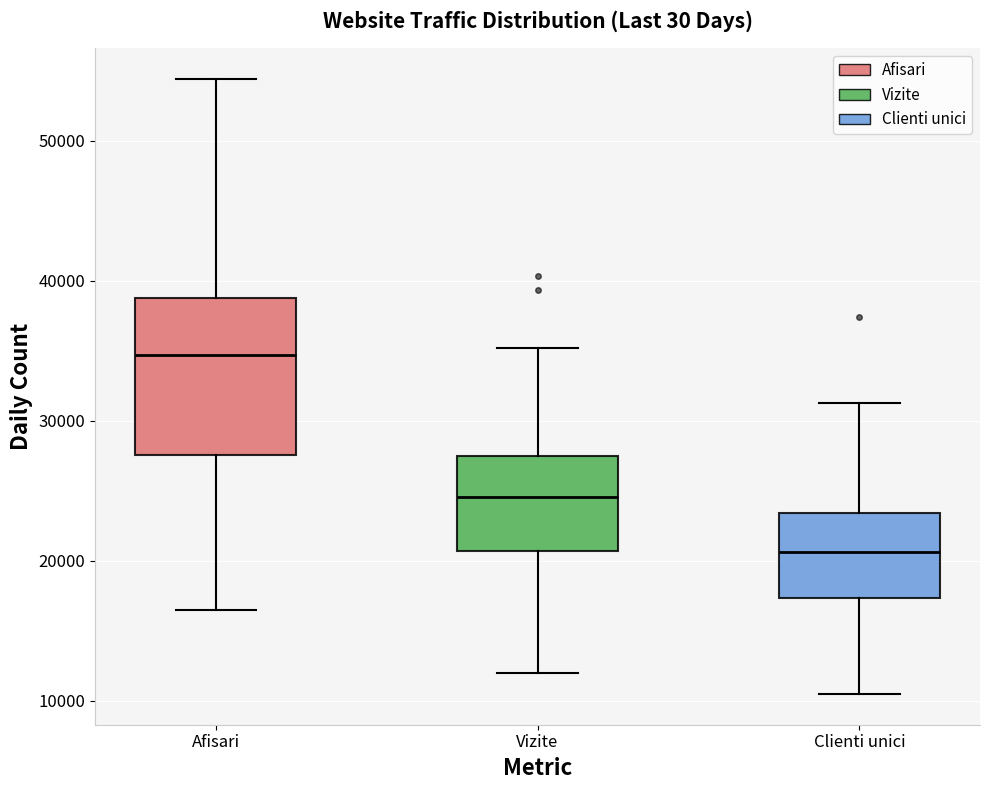

Reading left to right, transcribe this box plot: for each box, give where its median line is, the range the box spans, and where its two whiskers end, as read against the y-axis. The values are not printed on the chart, so give them approximately, as read against the axis.

Afisari: median 35000, box 28000 to 39000, whiskers 16000 to 54000
Vizite: median 25000, box 21000 to 27000, whiskers 12000 to 35000
Clienti unici: median 21000, box 17000 to 23000, whiskers 10000 to 31000